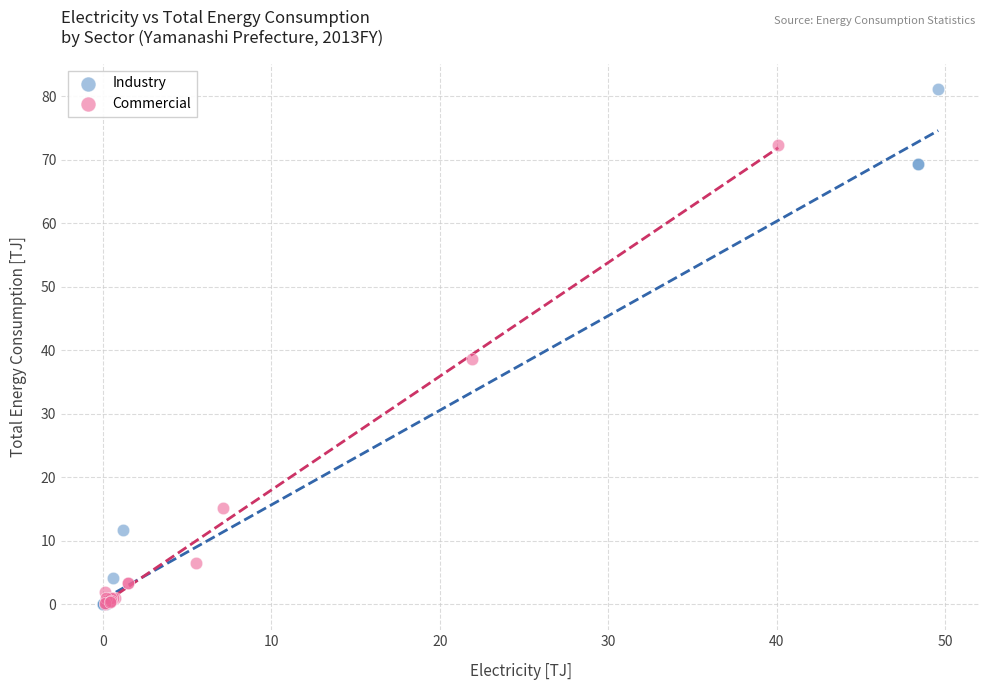

What are all the series names shown in the legend?

Industry, Commercial